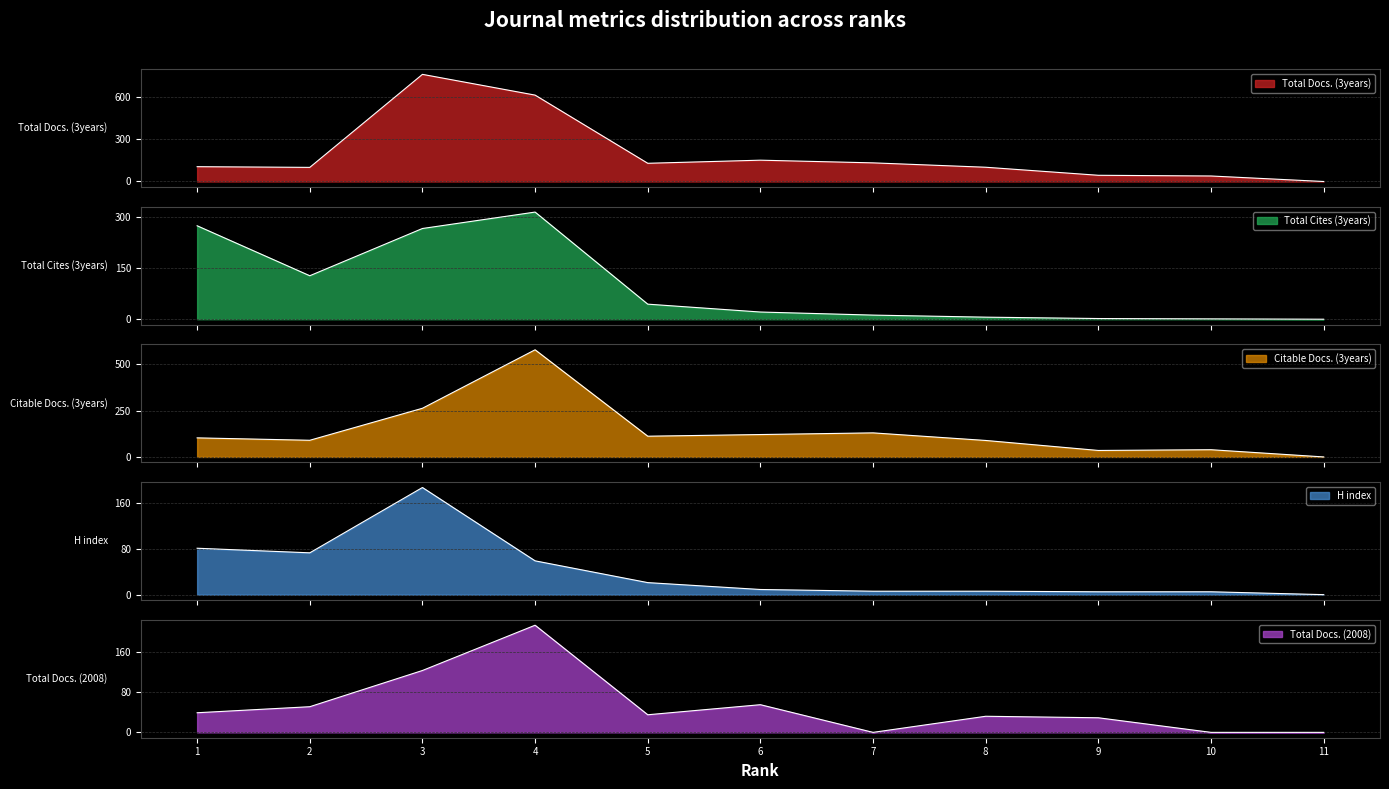

What are all the series names shown in the legend?

Total Docs. (3years), Total Cites (3years), Citable Docs. (3years), H index, Total Docs. (2008)